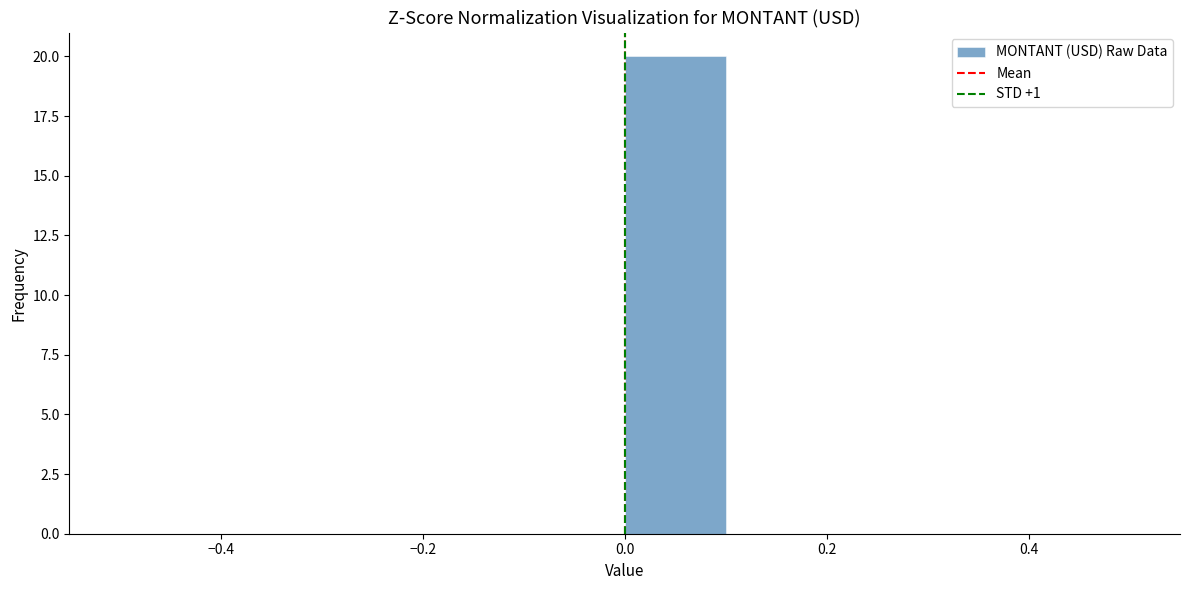

Reading left to right, transcribe this chart: for each bar, give the range it covers on the x-axis and its height. The values are not printed on the chart, so give them approximately, as read against the axis.

-0.5 to -0.4: 0
-0.4 to -0.3: 0
-0.3 to -0.2: 0
-0.2 to -0.1: 0
-0.1 to 0.0: 0
0.0 to 0.1: 20
0.1 to 0.2: 0
0.2 to 0.3: 0
0.3 to 0.4: 0
0.4 to 0.5: 0